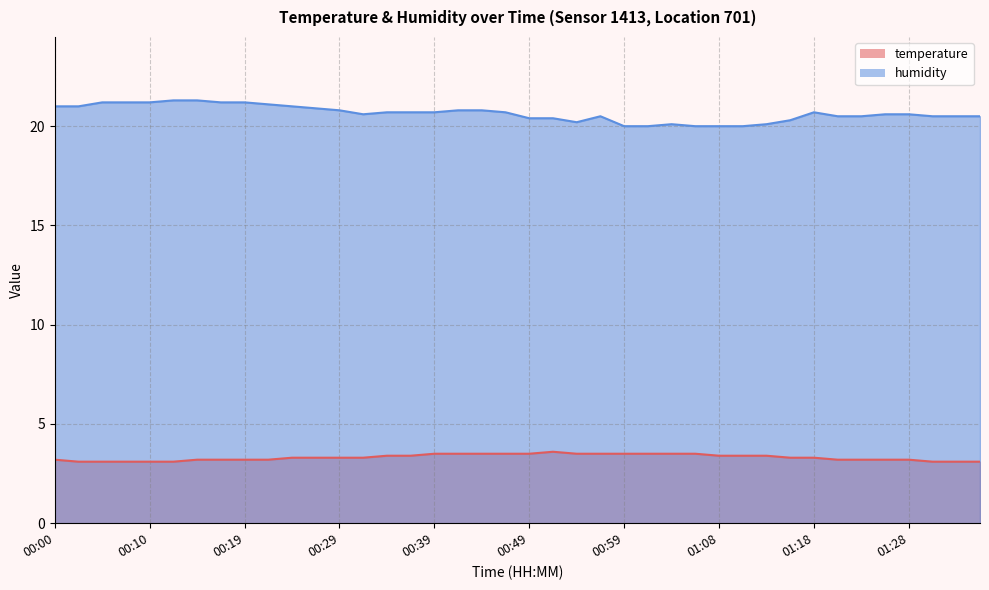

The value of temperature at 00:02 is 3.1. True or false?

True